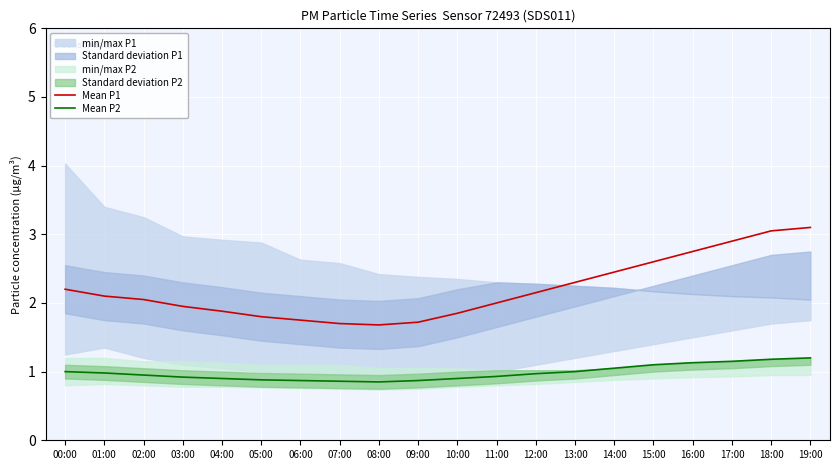

At which category is the sum across all series the highest?

19:00